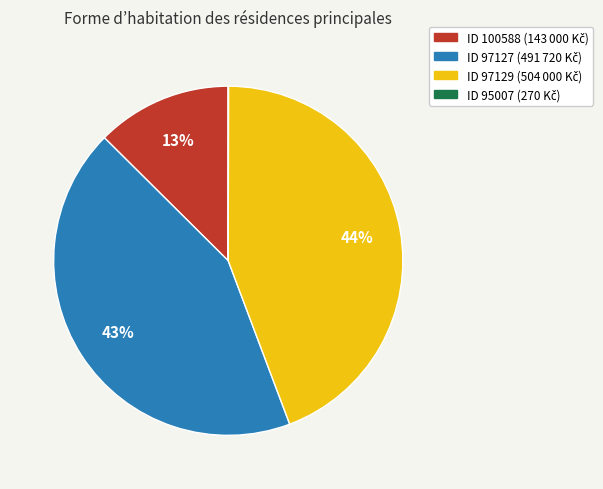

To the nearest percent, what is the difference between the largest and smallest slice percentages?

44%